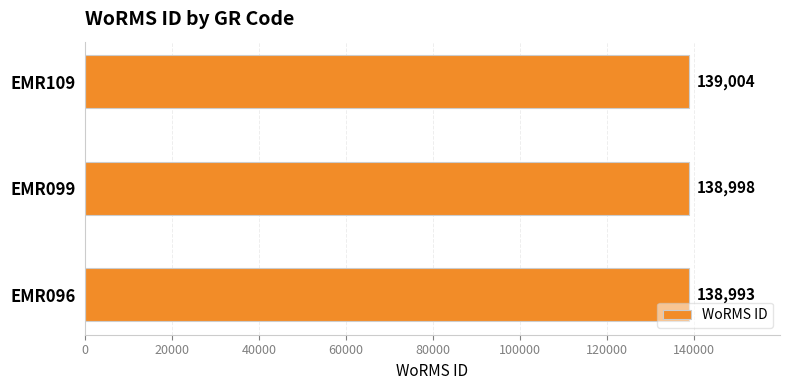

Are the bars grouped side by side (vs. stacked)?

No